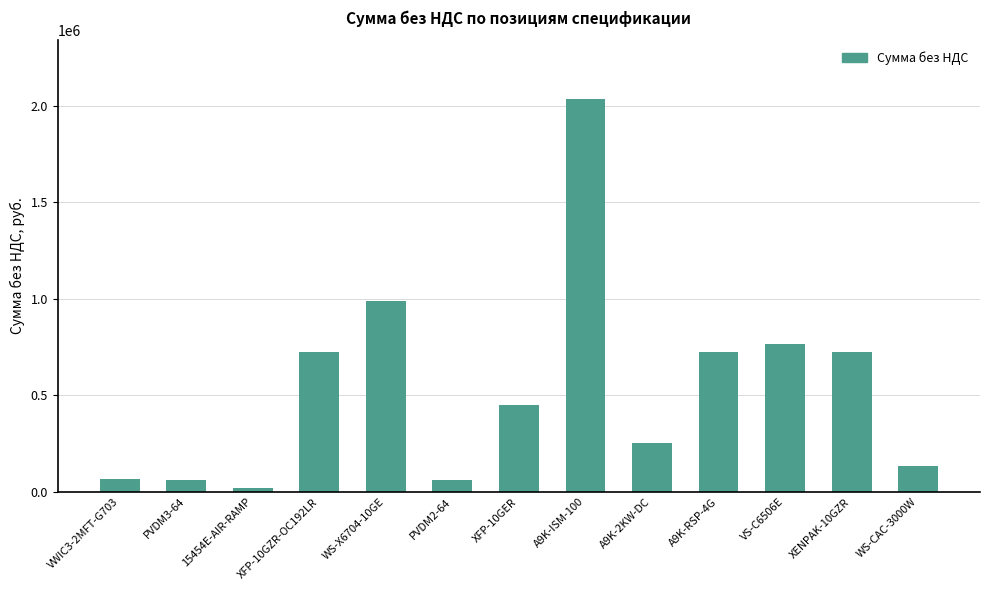

Which category has the lowest value across all series?

15454E-AIR-RAMP